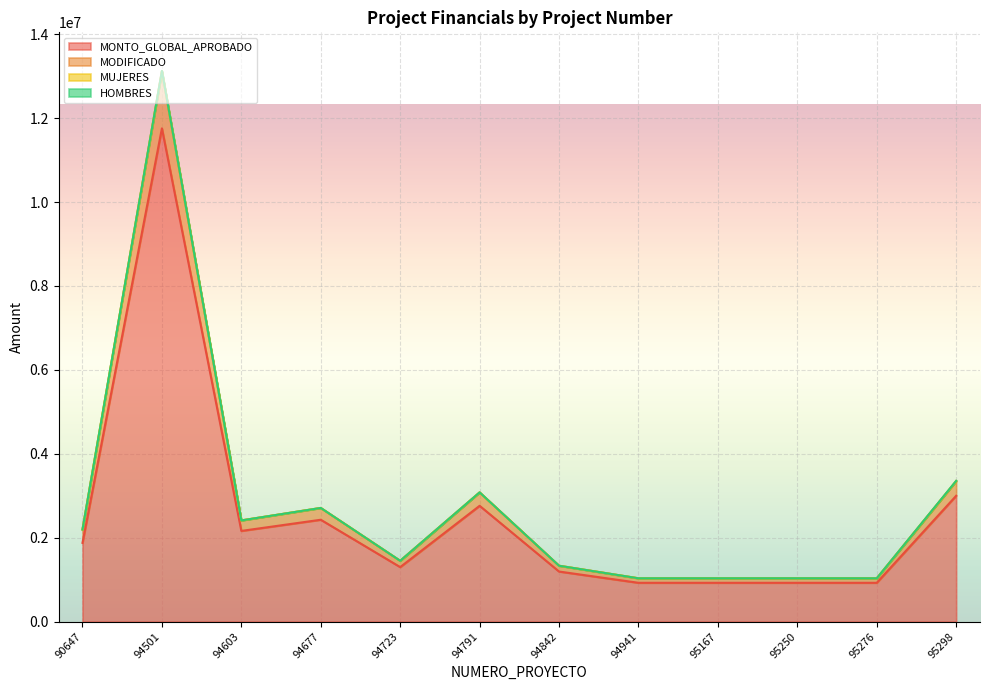

What is the total value across all series at 94941?

1033273.8